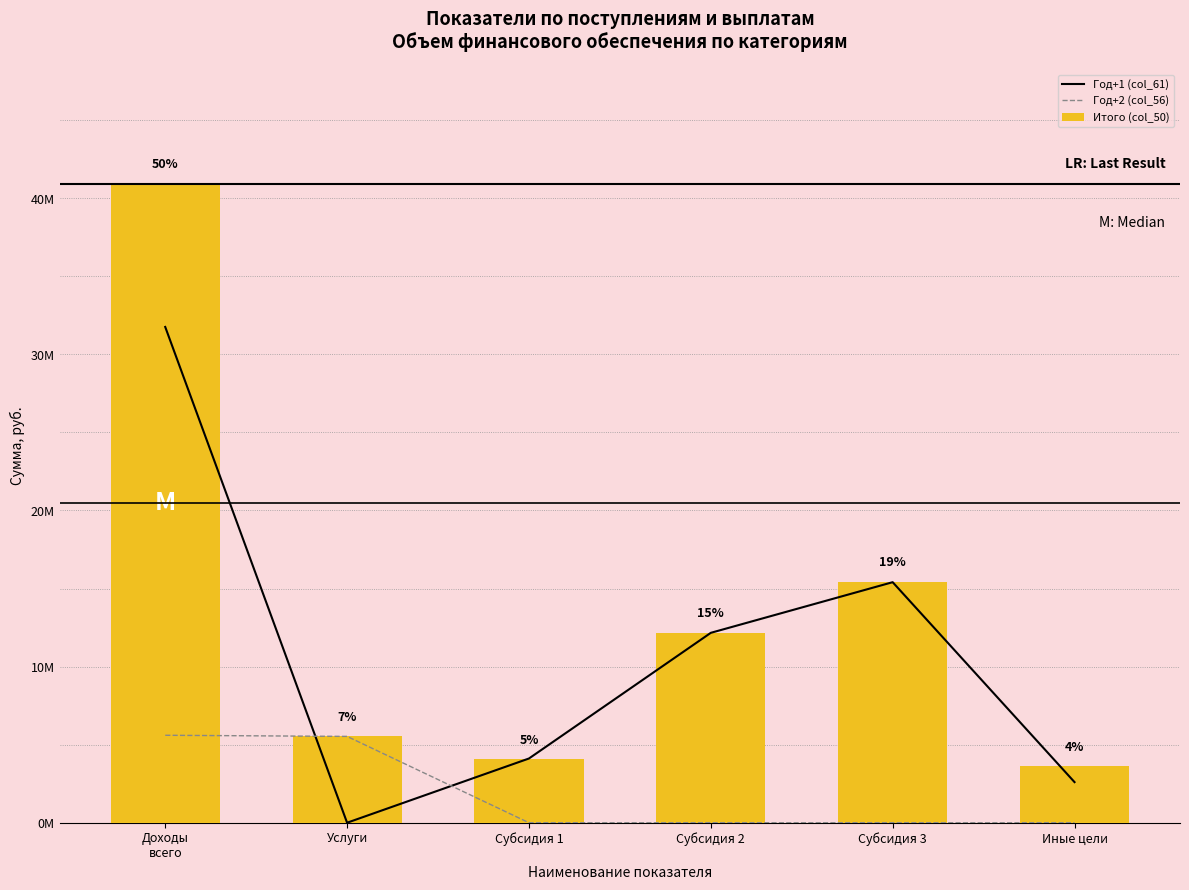

Is the value of Итого (col_50) at Субсидия 3 greater than the value of Год+2 (col_56) at Иные цели?

Yes